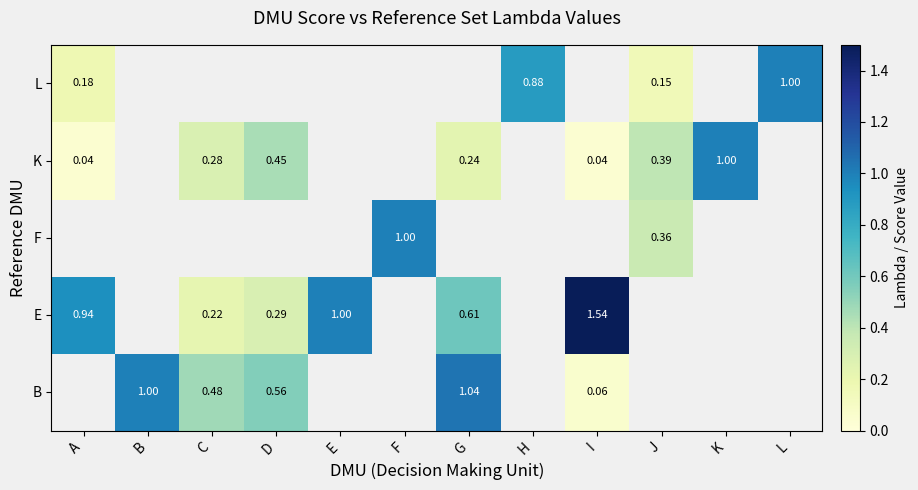

Is the value of E at I greater than the value of K at I?

Yes